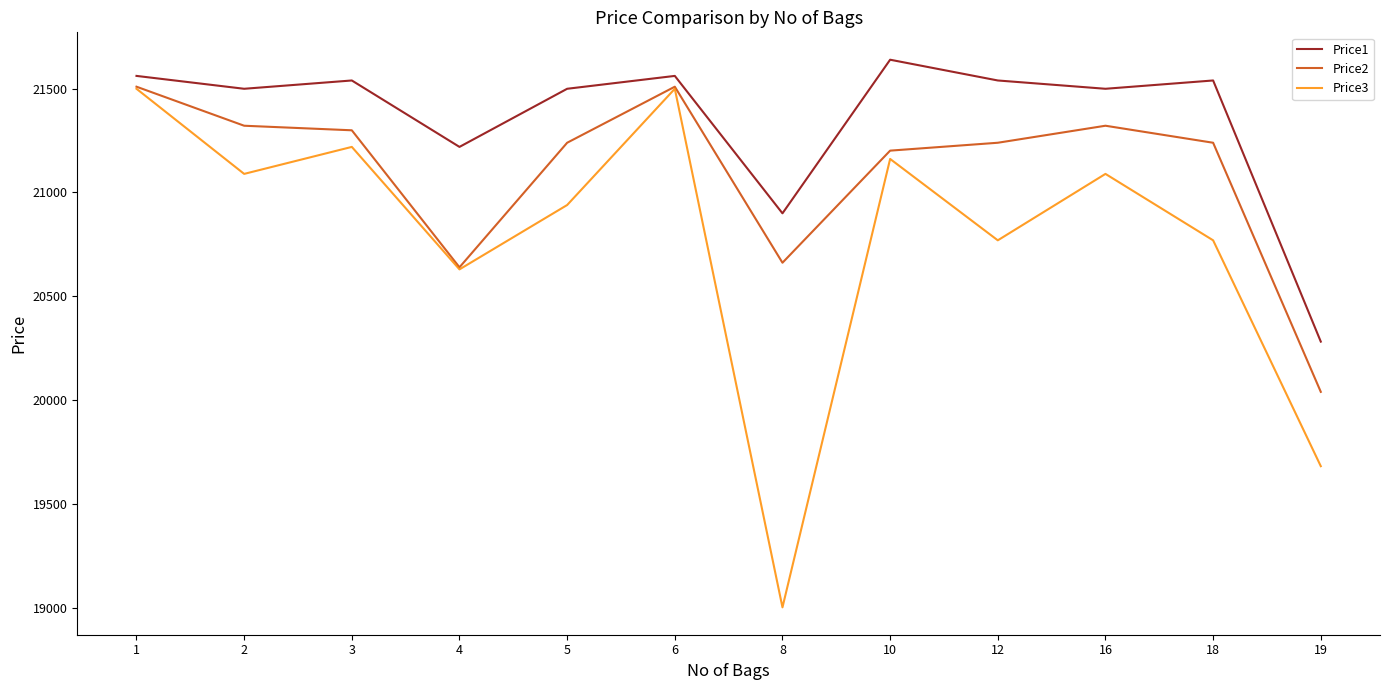

Between 2 and 3, which series saw the biggest shift?

Price3